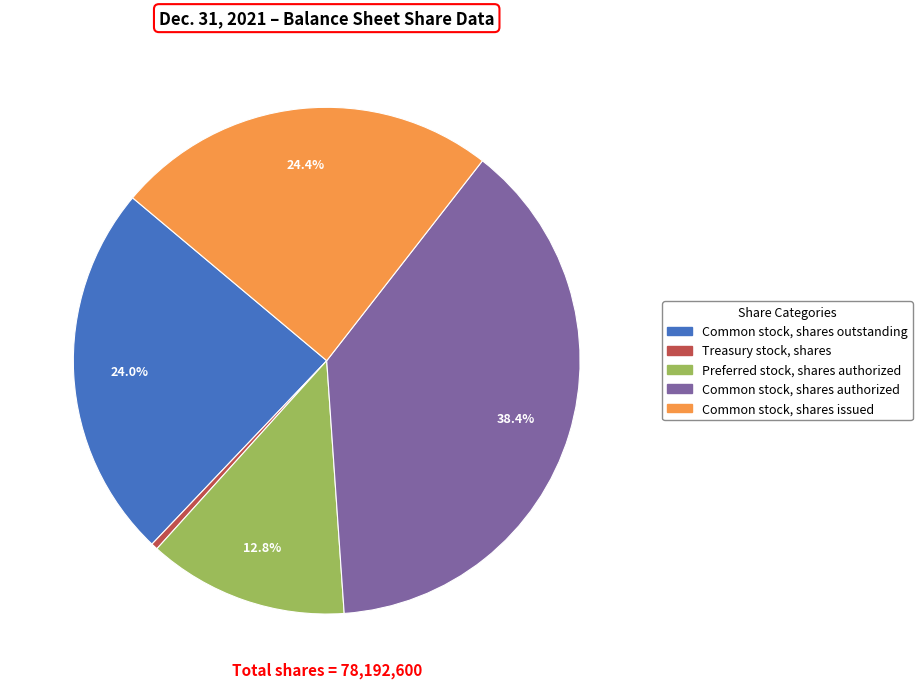

Is there any slice that represents more than half of the pie?

No